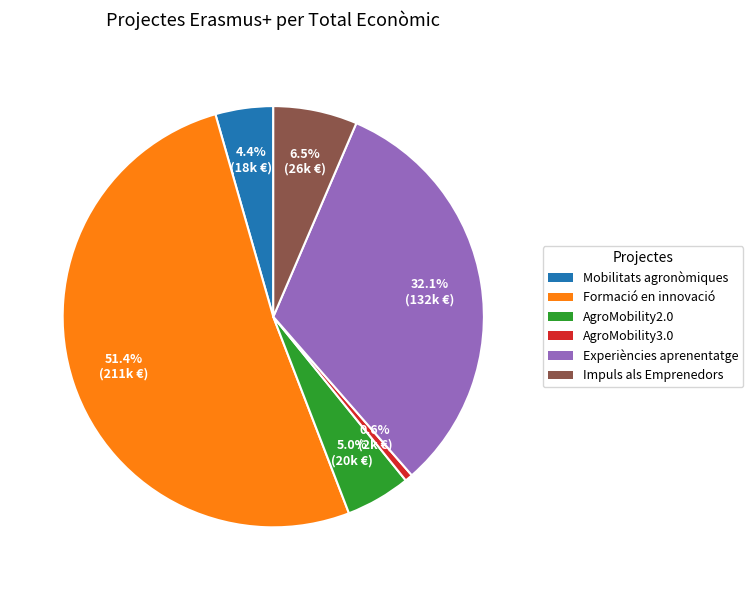

Is there a majority slice in this chart?

Yes